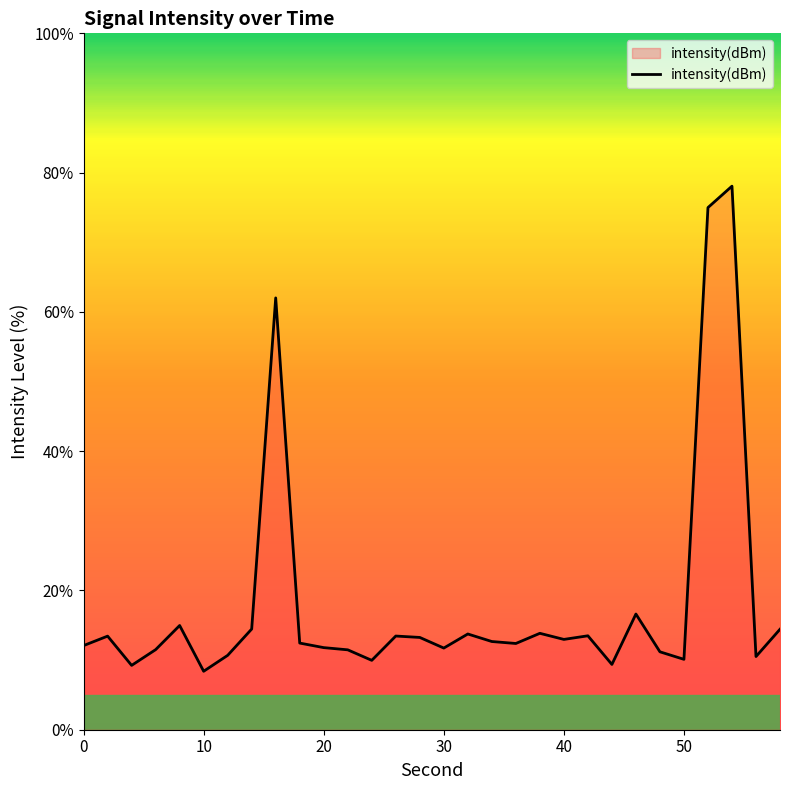

What is the difference between the maximum and minimum values?

69.7